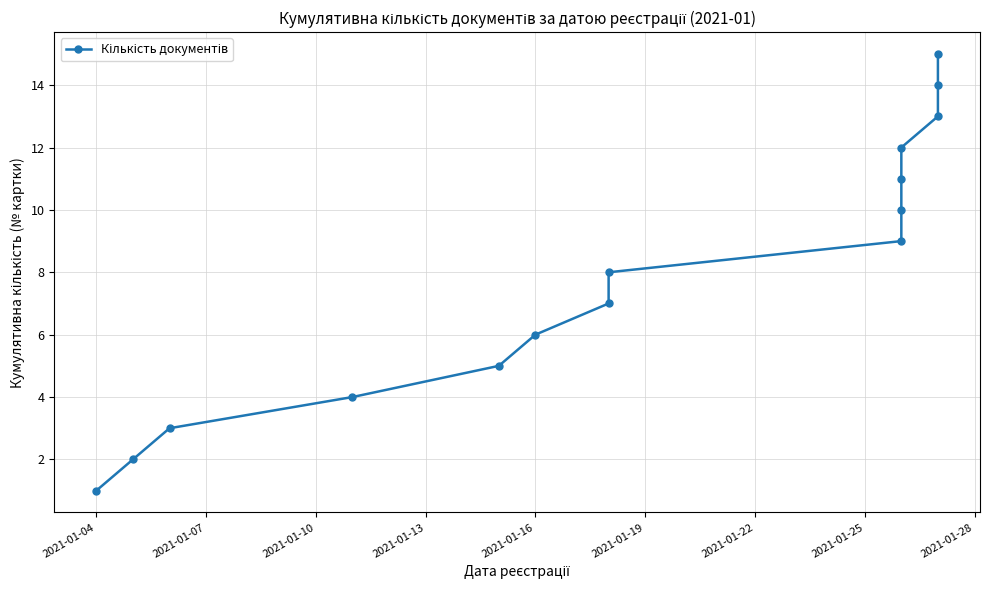

Does the chart display data point markers on the line(s)?

Yes